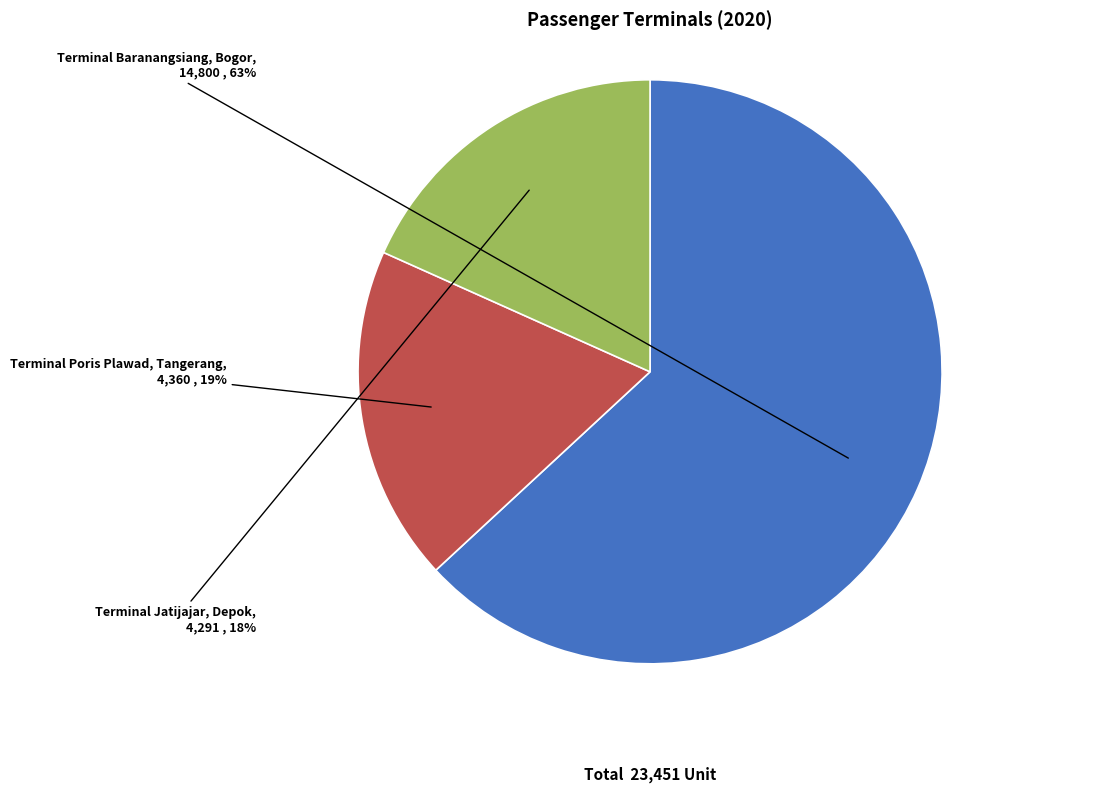

Rank the categories by value from highest to lowest.

Terminal Baranangsiang, Bogor, Terminal Poris Plawad, Tangerang, Terminal Jatijajar, Depok